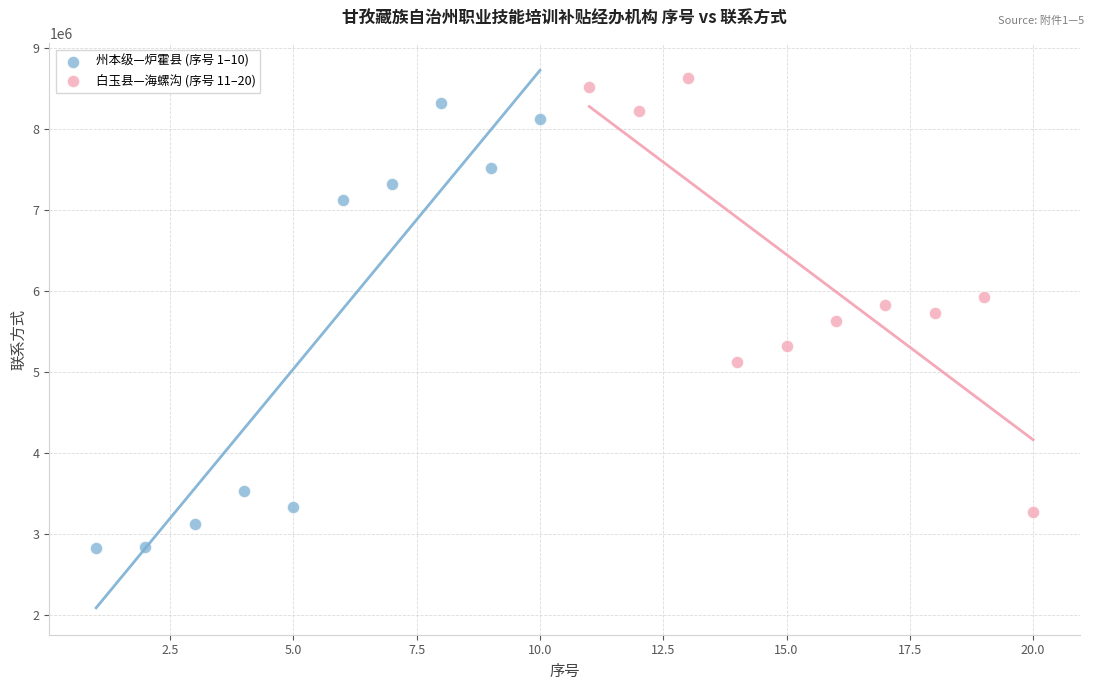

Which series reaches the minimum Y coordinate?

州本级—炉霍县 (序号 1–10)